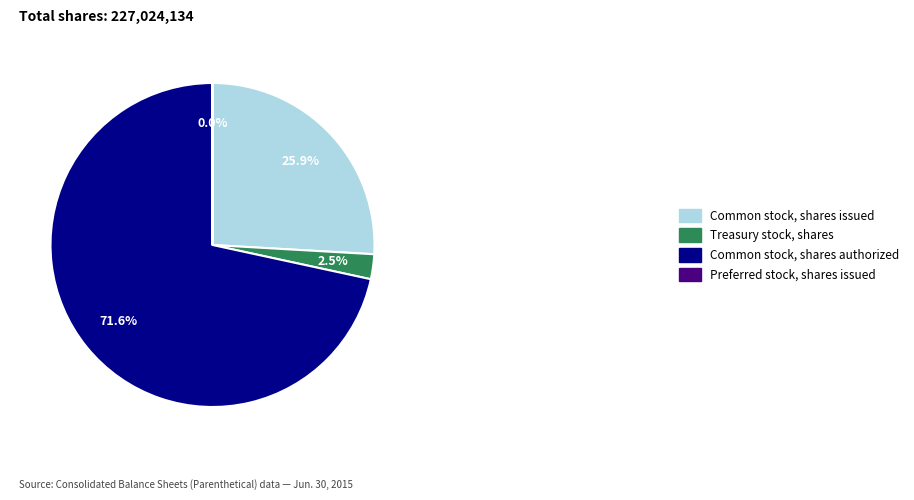

The Common stock, shares issued slice represents 20% of the pie. True or false?

False